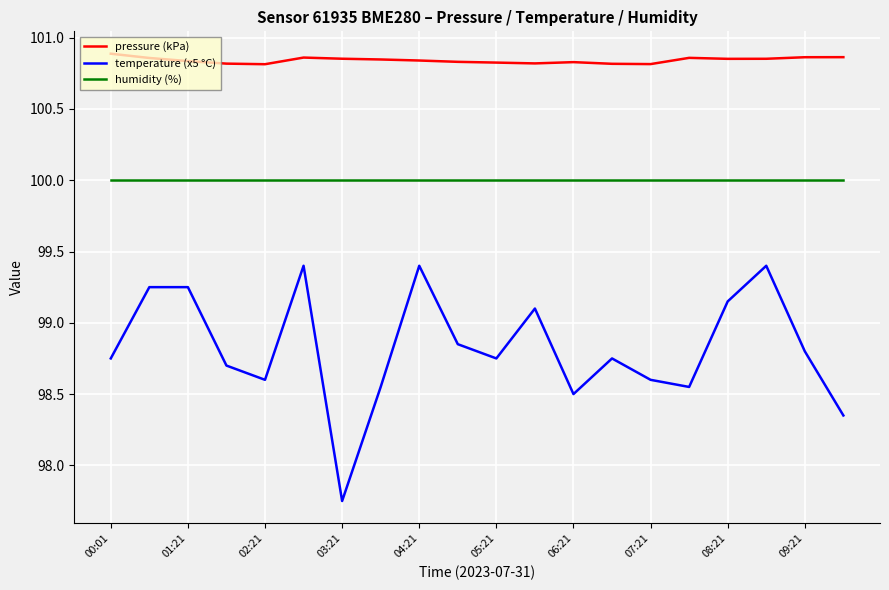

True or false: temperature (x5 °C) and humidity (%) cross at least once.

False